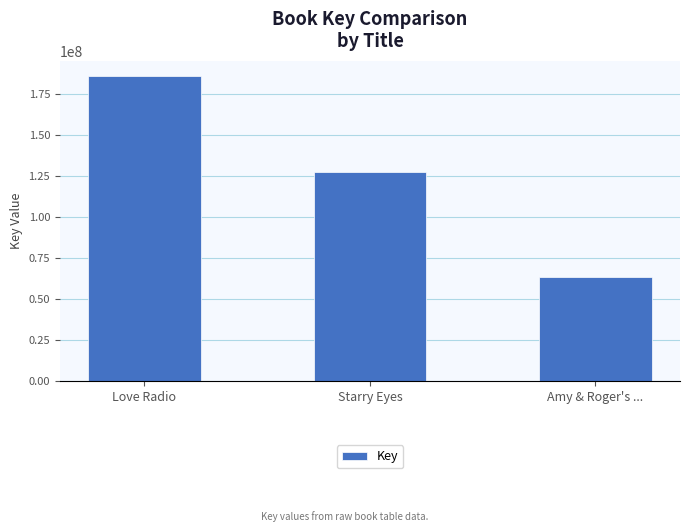

Is it true that the value at Love Radio is 287468123?

False